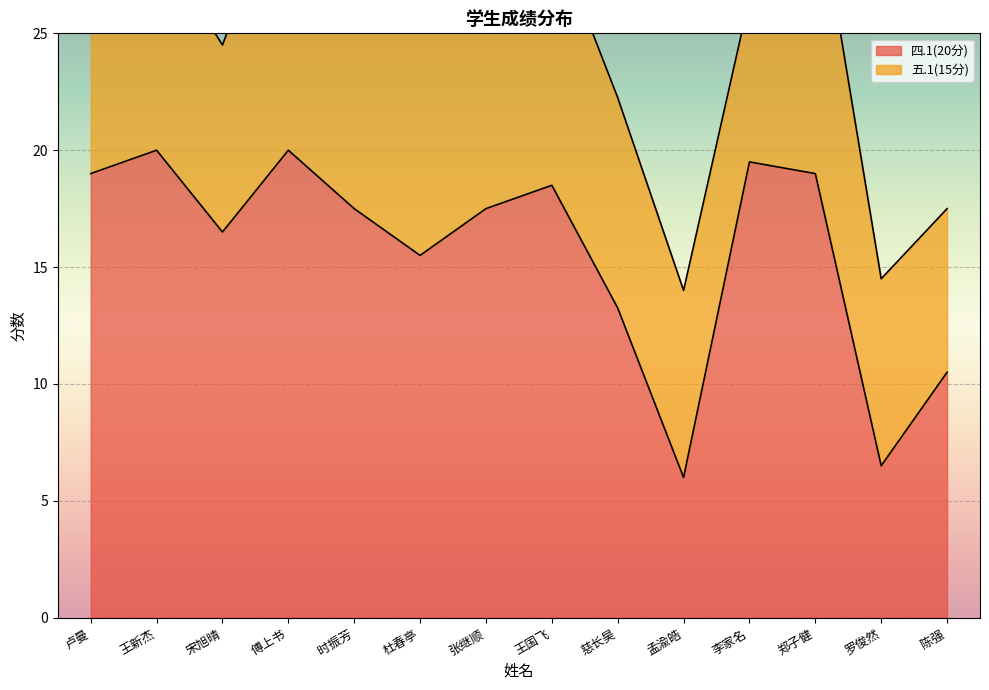

How many interior local peaks (higher than both neighbors) does the data have?

4